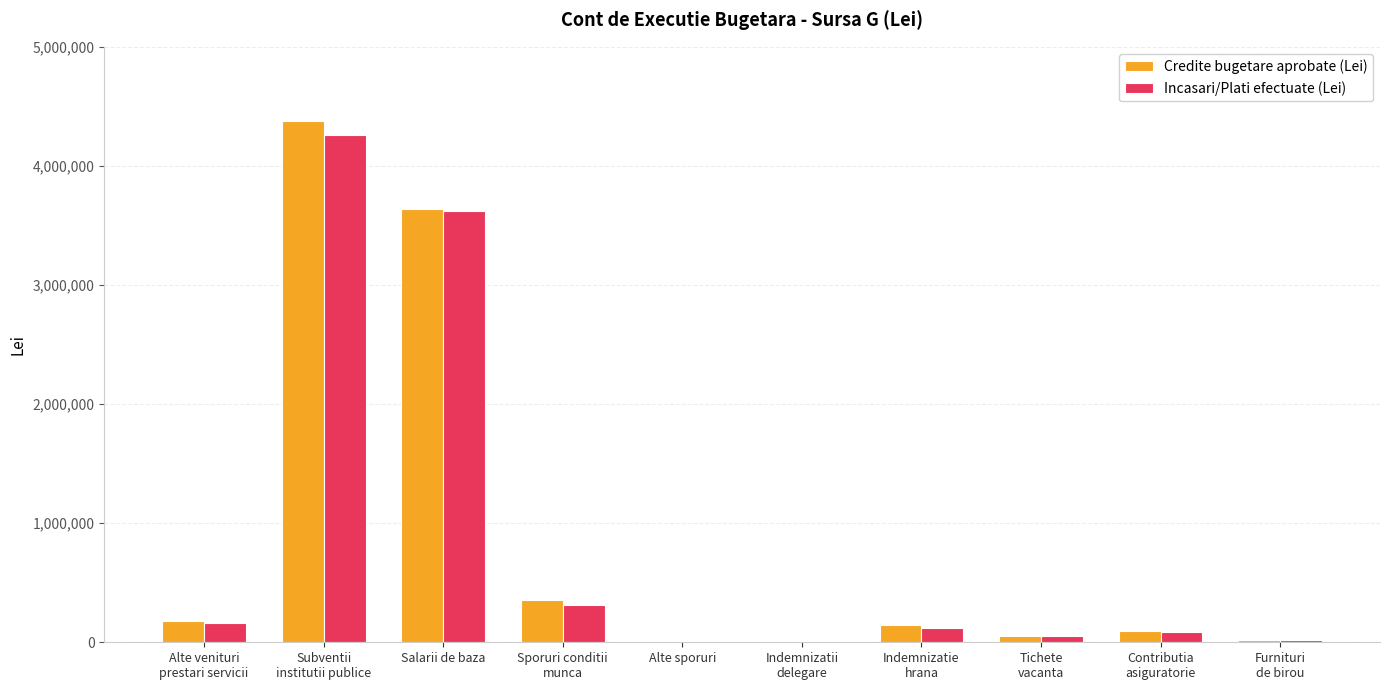

What are all the series names shown in the legend?

Credite bugetare aprobate (Lei), Incasari/Plati efectuate (Lei)